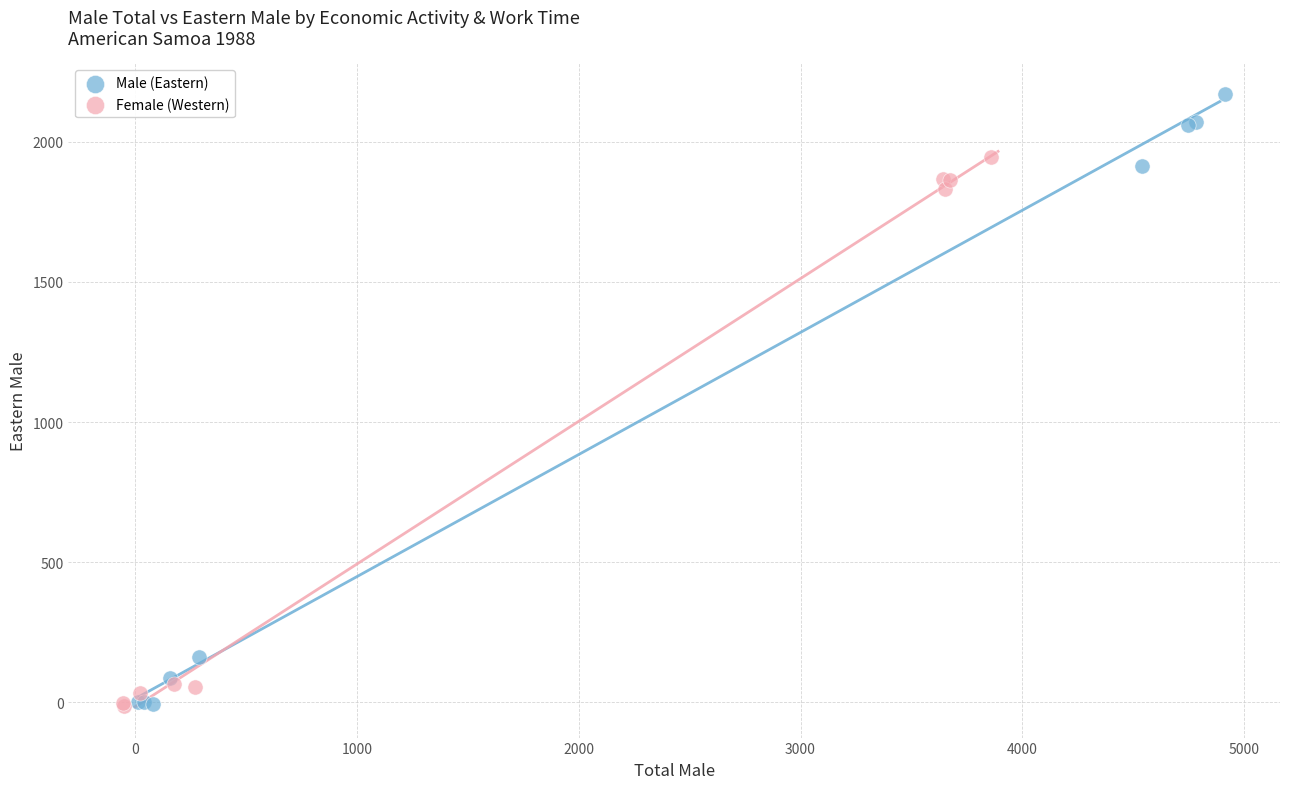

Which series has the largest Y range (max minus min)?

Male (Eastern)